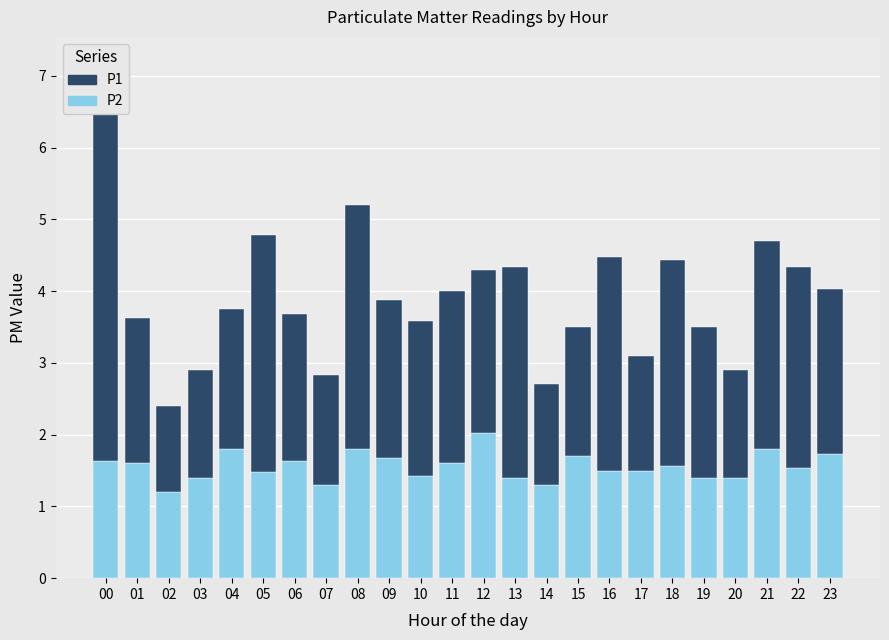

Rank the series by their maximum value, from lowest to highest.

P2, P1